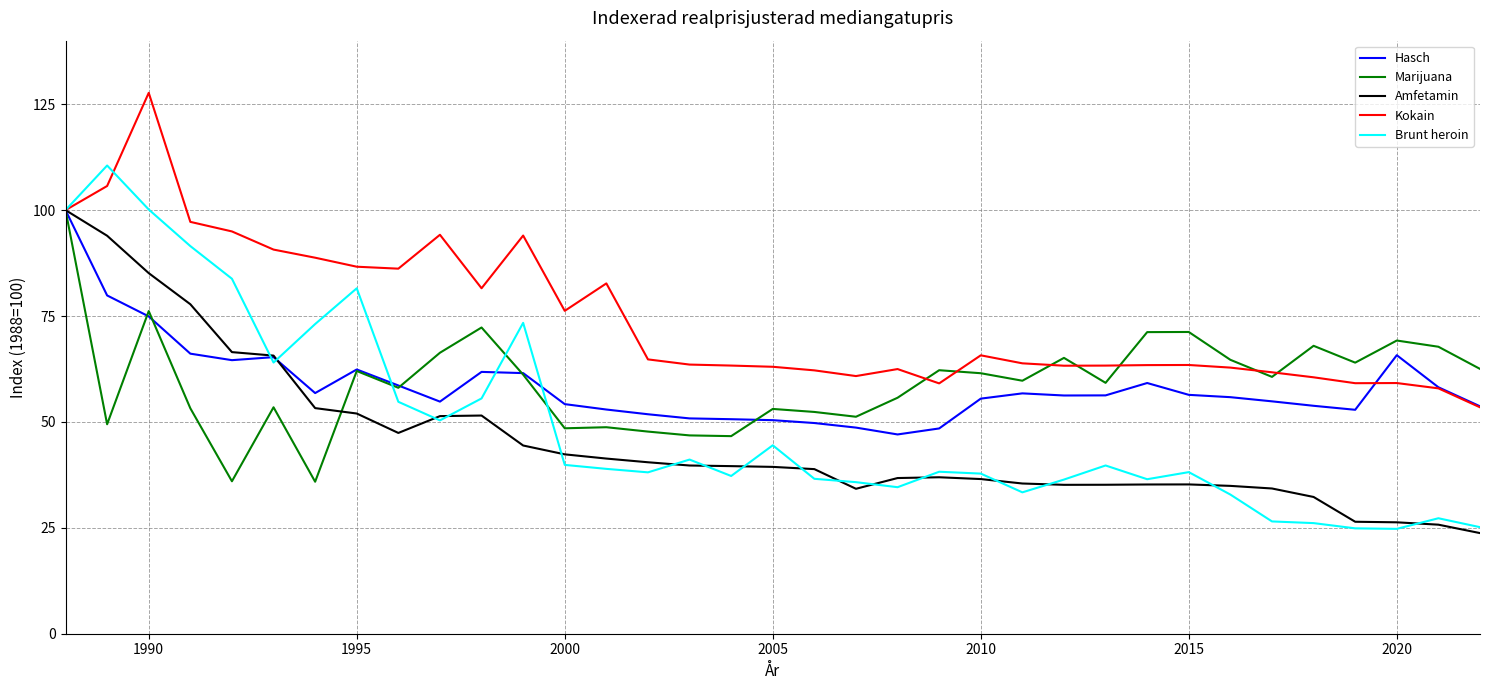

Which series has the widest spread of values?

Brunt heroin